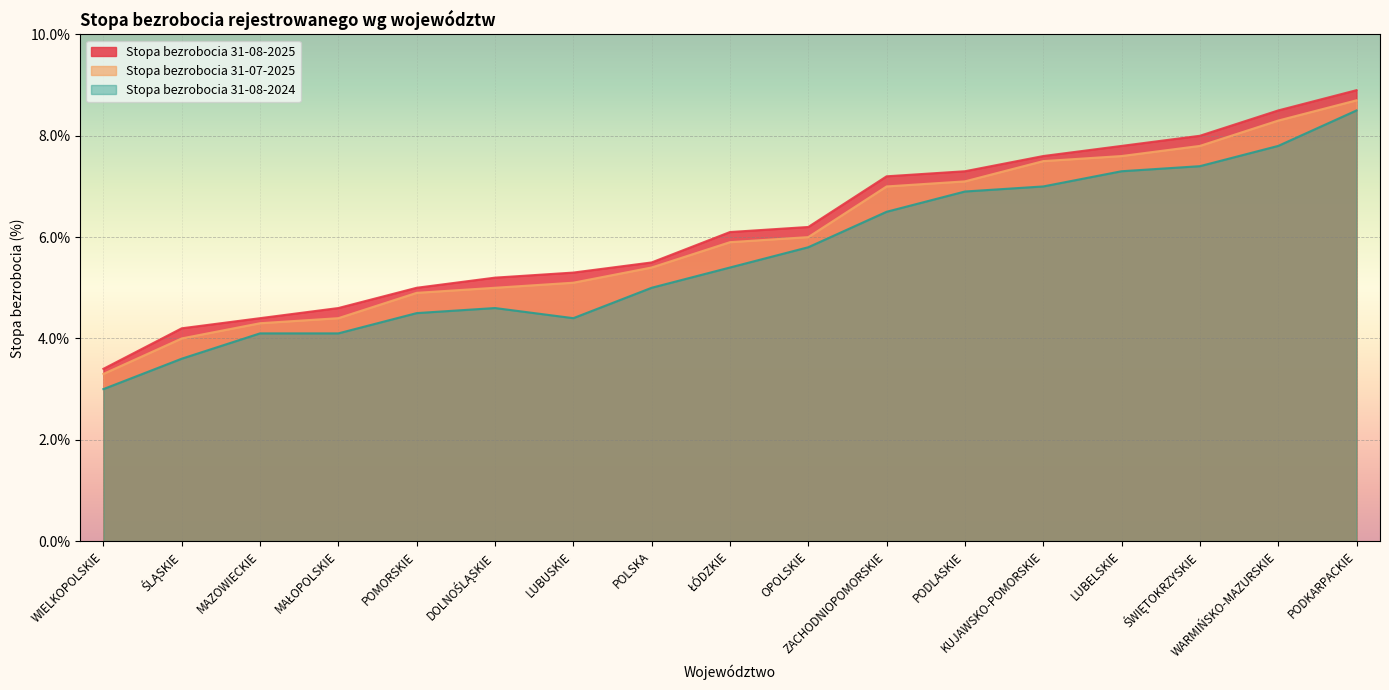

True or false: Stopa bezrobocia 31-07-2025 has more than 2 interior local peaks.

False